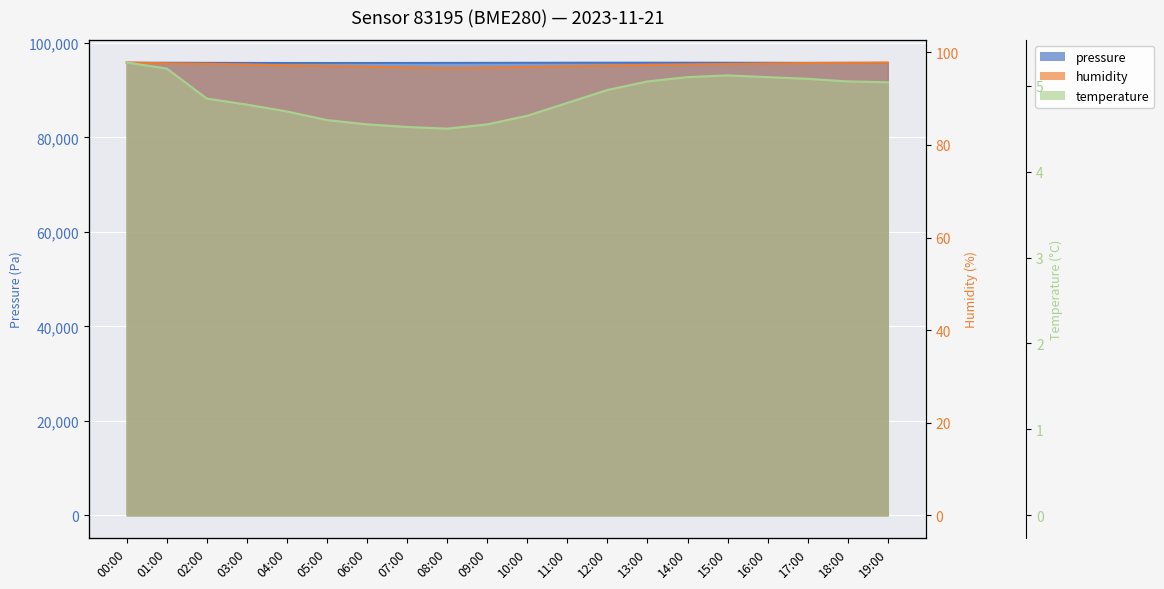

Reading left to right, list all the values displayed in this chart.

humidity: 00:00=97.8	01:00=97.6	02:00=97.5	03:00=97.4	04:00=97.2	05:00=97.0	06:00=96.9	07:00=96.8	08:00=96.6	09:00=96.7	10:00=96.8	11:00=97.0	12:00=97.2	13:00=97.3	14:00=97.4	15:00=97.5	16:00=97.6	17:00=97.7	18:00=97.8	19:00=97.8
temperature: 00:00=5.3	01:00=5.2	02:00=4.8	03:00=4.8	04:00=4.7	05:00=4.6	06:00=4.5	07:00=4.5	08:00=4.5	09:00=4.5	10:00=4.7	11:00=4.8	12:00=5.0	13:00=5.0	14:00=5.1	15:00=5.1	16:00=5.1	17:00=5.1	18:00=5.0	19:00=5.0